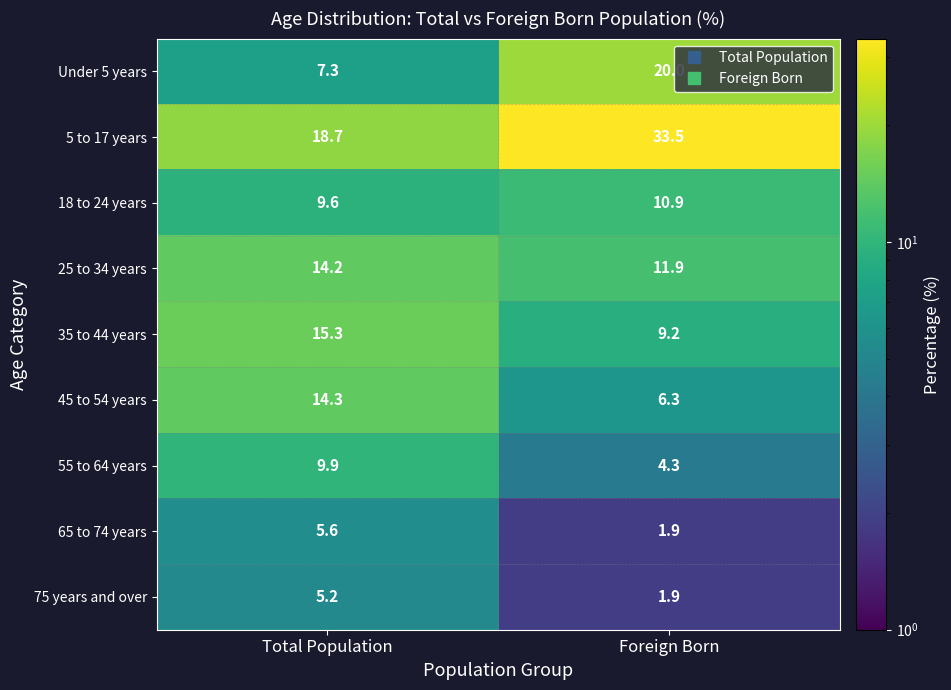

At which label does 25 to 34 years first exceed 14?

Total Population